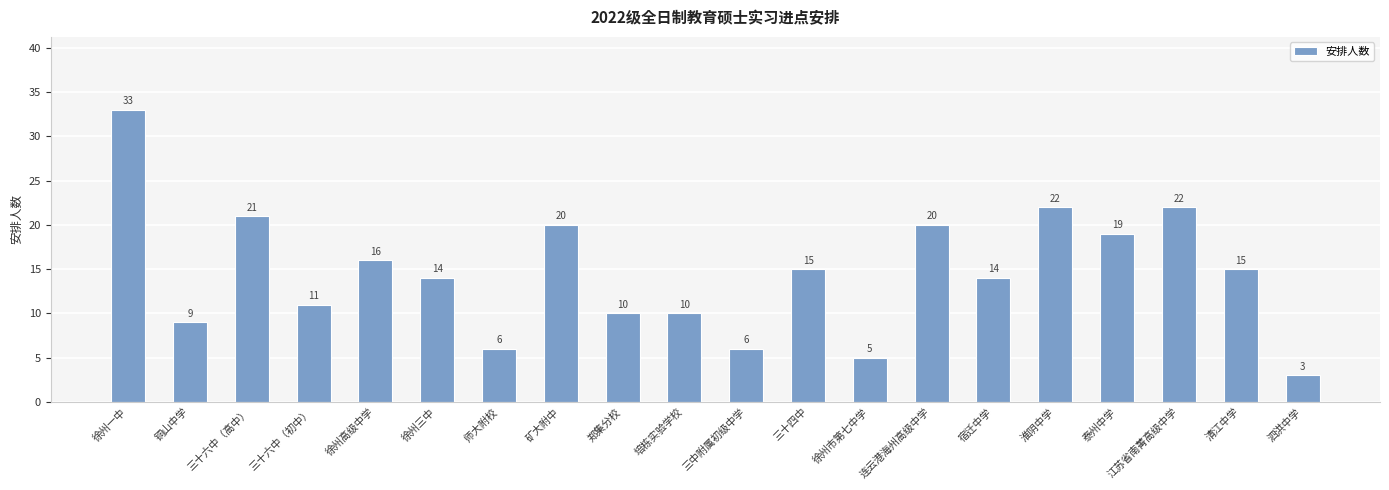

What is the approximate value at 矿大附中, to the nearest 10?

20